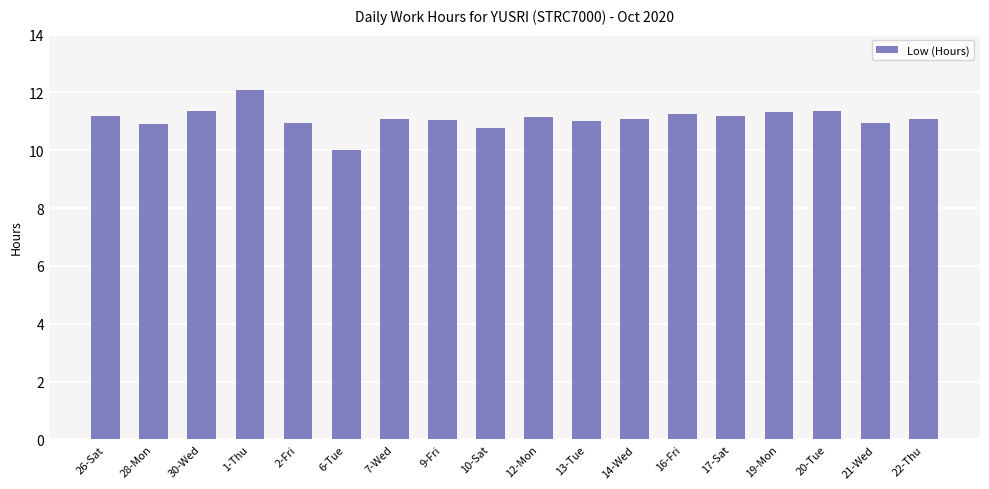

What is the approximate value at 26-Sat?

11.2